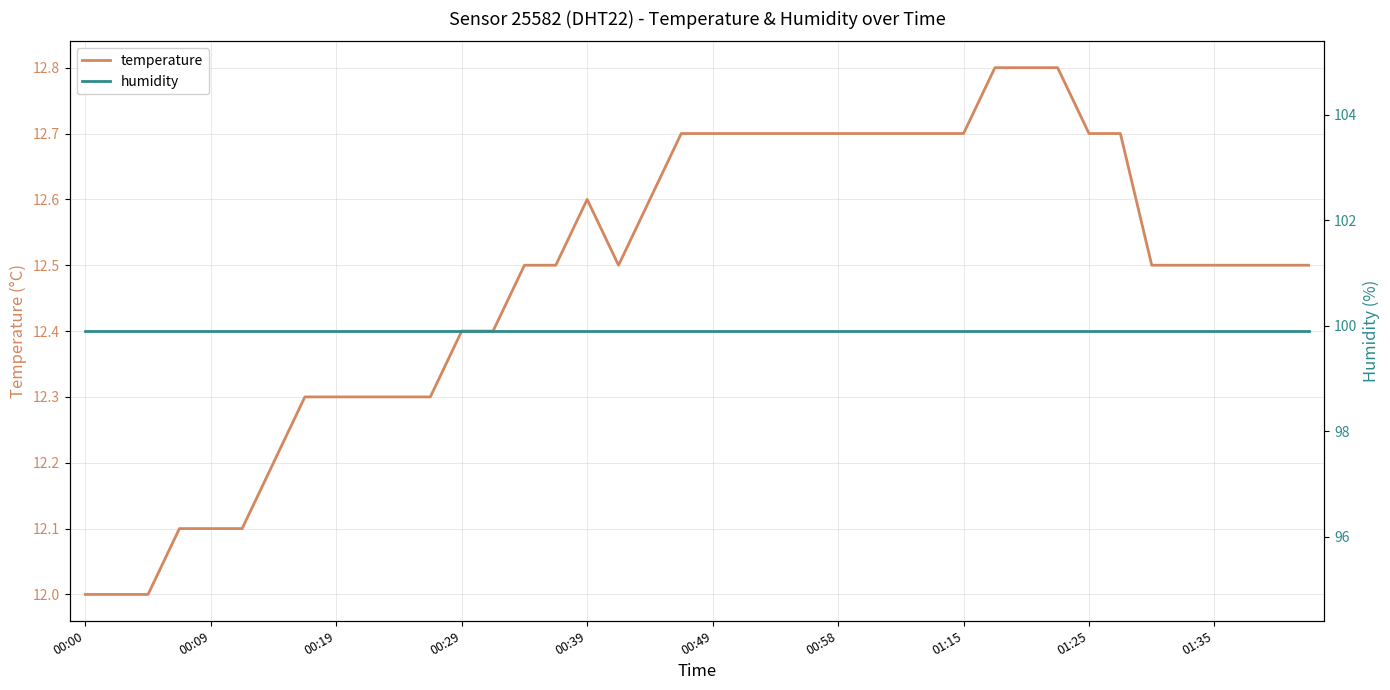

The humidity series shows 99.9 at 11. True or false?

True